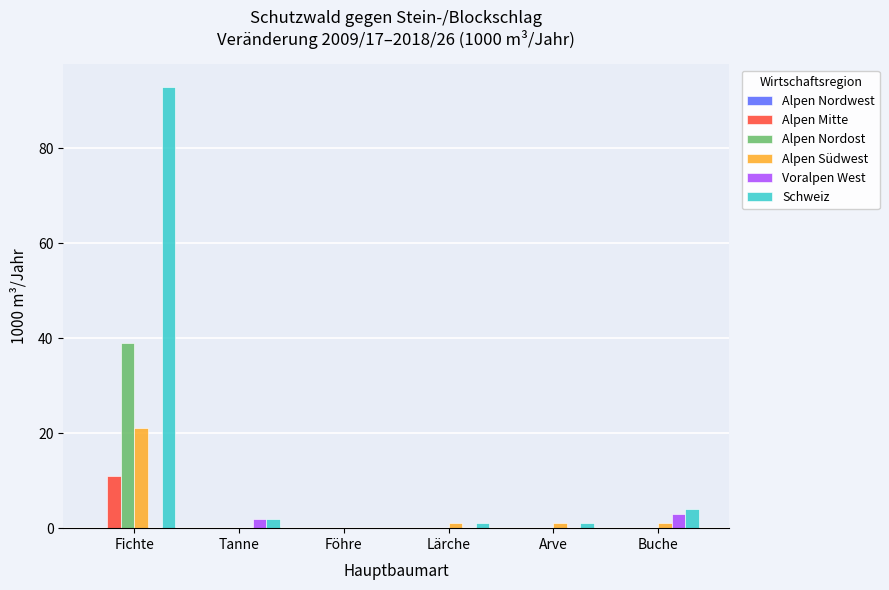

Reading left to right, what are all the values shown in this chart?

Alpen Mitte: Fichte=11	Tanne=0	Föhre=0	Lärche=0	Arve=0	Buche=0
Alpen Nordost: Fichte=39	Tanne=0	Föhre=0	Lärche=0	Arve=0	Buche=0
Alpen Südwest: Fichte=21	Tanne=0	Föhre=0	Lärche=1	Arve=1	Buche=1
Voralpen West: Fichte=0	Tanne=2	Föhre=0	Lärche=0	Arve=0	Buche=3
Schweiz: Fichte=93	Tanne=2	Föhre=0	Lärche=1	Arve=1	Buche=4